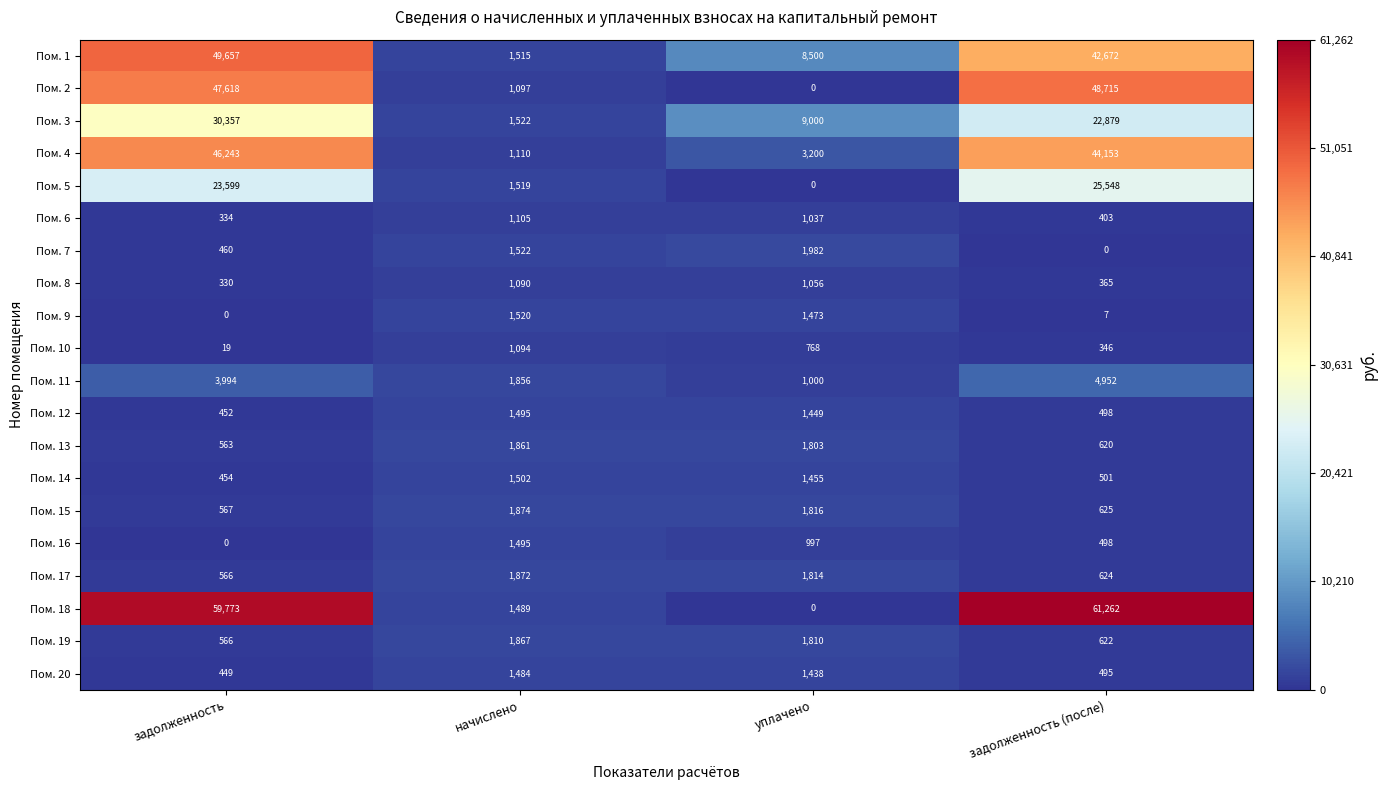

What is the greatest value displayed?

61262